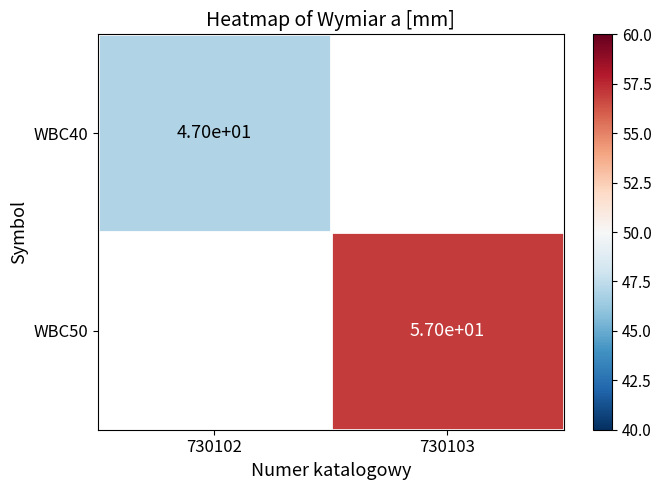

True or false: WBC50 has a value of 57 at 730103.

True